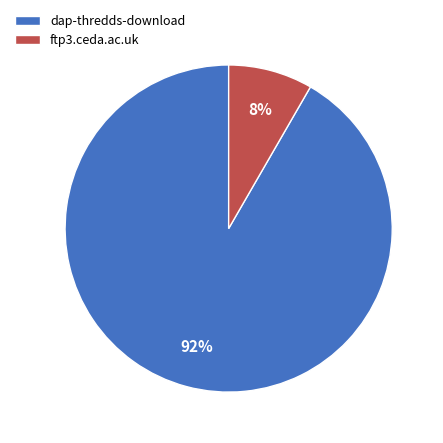

True or false: dap-thredds-download accounts for 99% of the total.

False